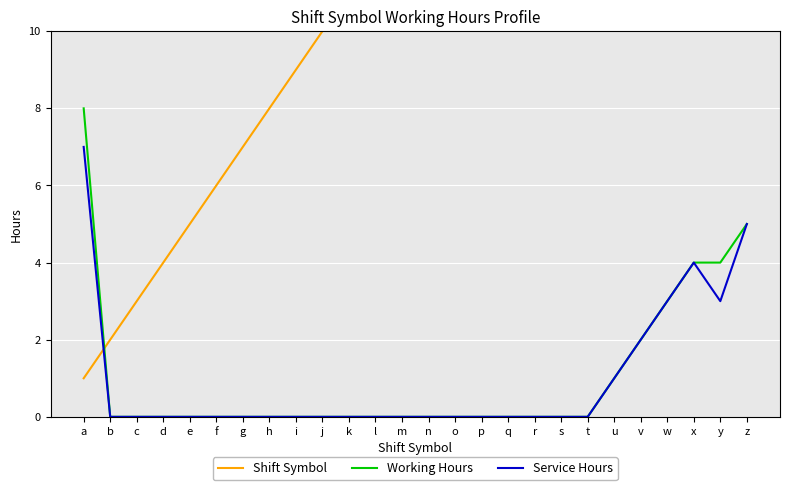

What is the lowest value of the Shift Symbol series?

1